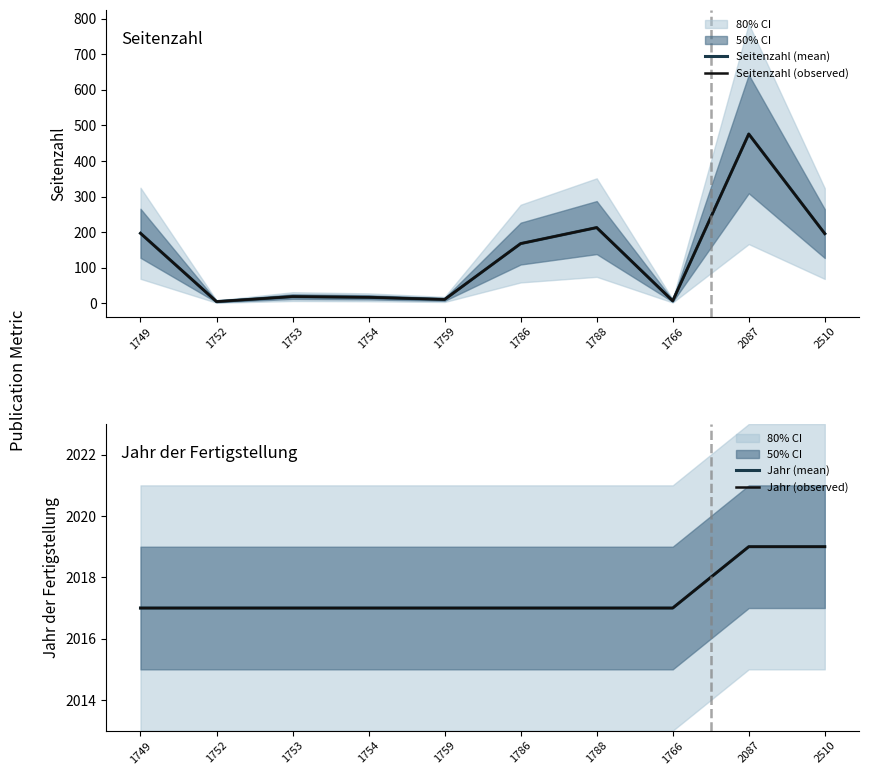

Which series changed the most between 1786 and 1788?

Seitenzahl (mean)